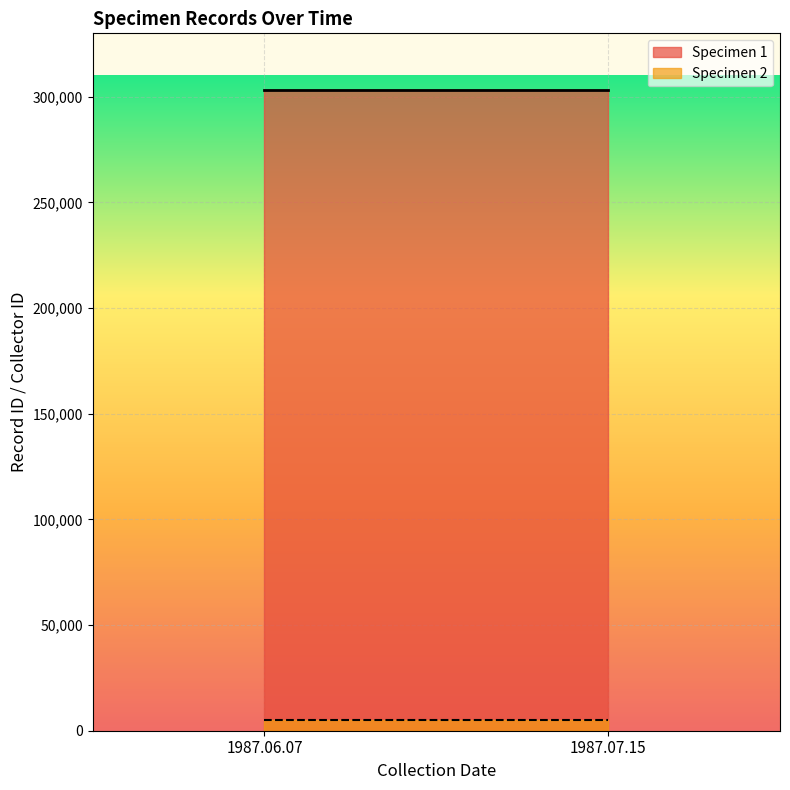

Rank the series by their maximum value, from highest to lowest.

Specimen 1, Specimen 2